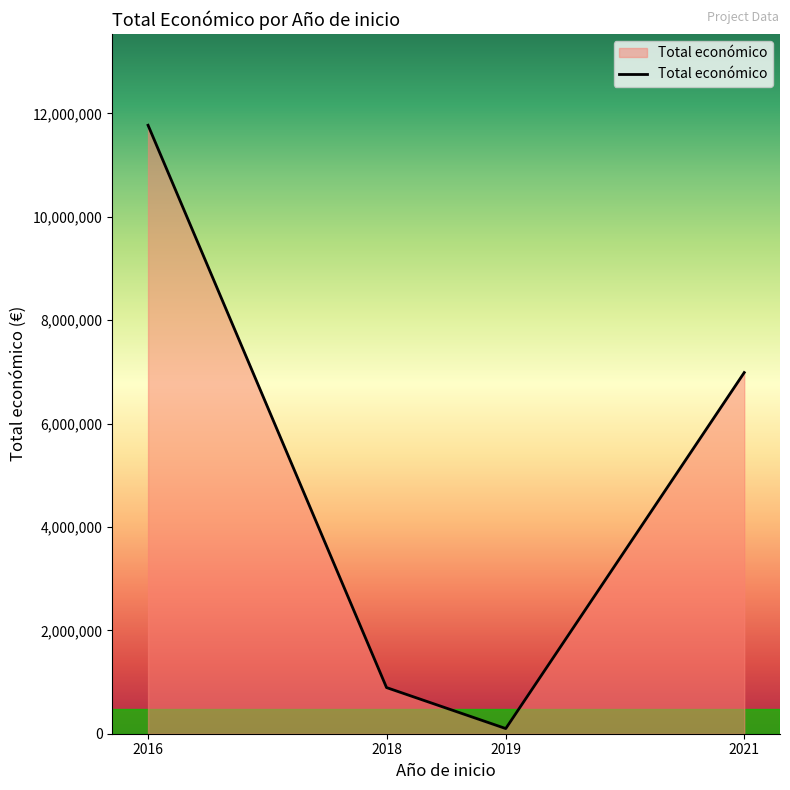

What is the difference between the values at 2016 and 2021?

4783847